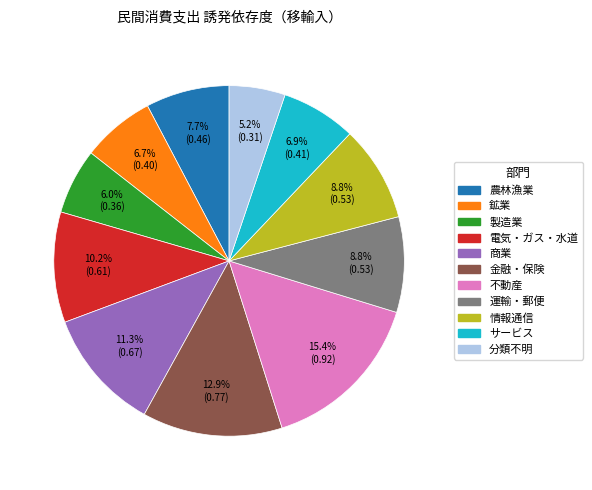

To the nearest percent, what percentage of the pie is 鉱業?

7%